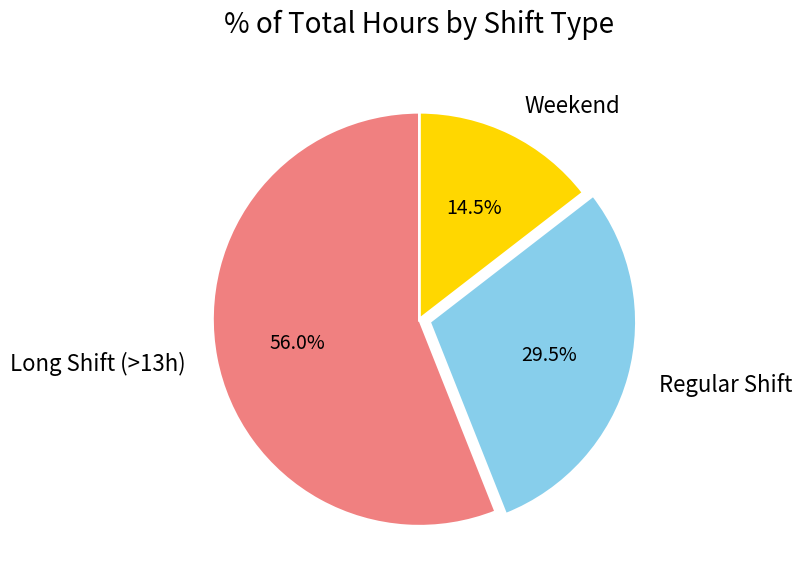

Which slice is the smallest?

Weekend